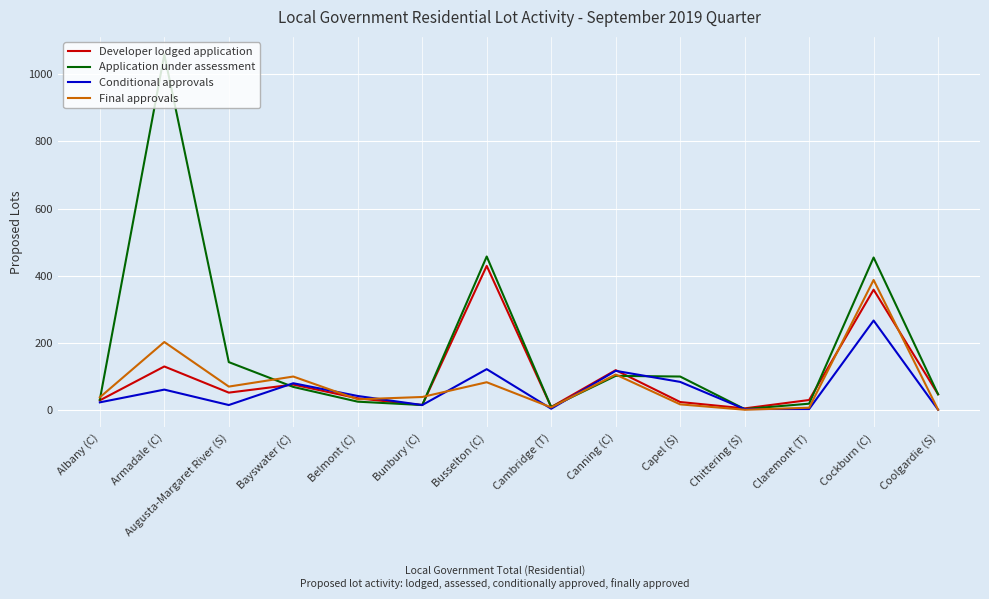

What is the highest value of the Conditional approvals series?

266